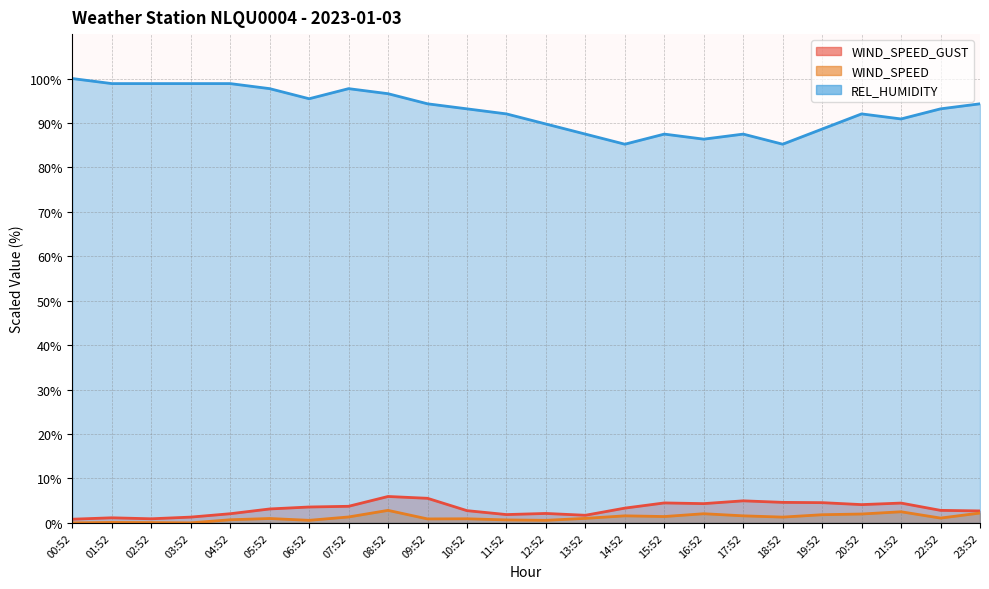

What position from the left is 06:52?

7